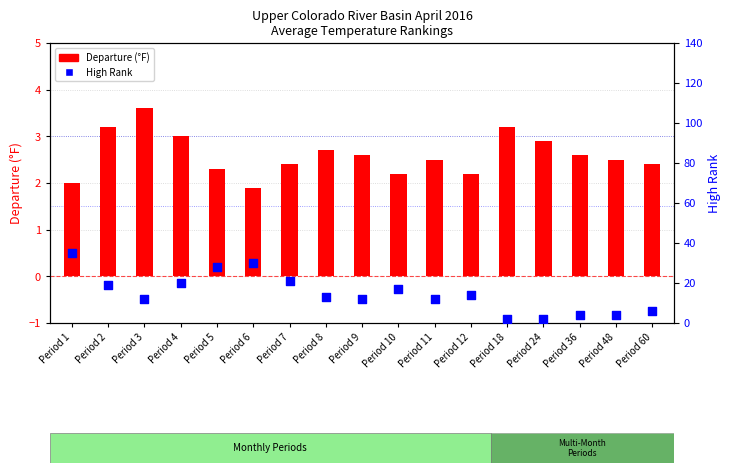

Which series has the largest Y range (max minus min)?

High Rank